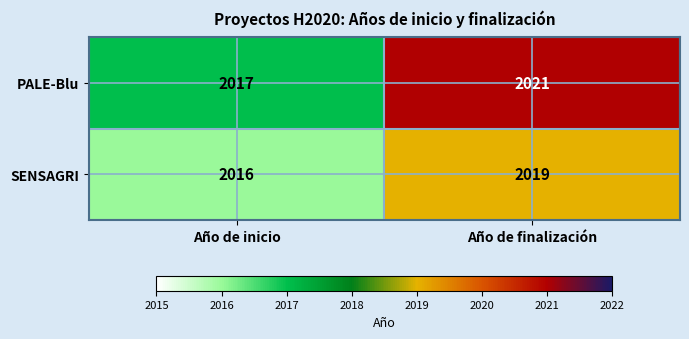

What is the difference between the highest and lowest values at Año de finalización?

2